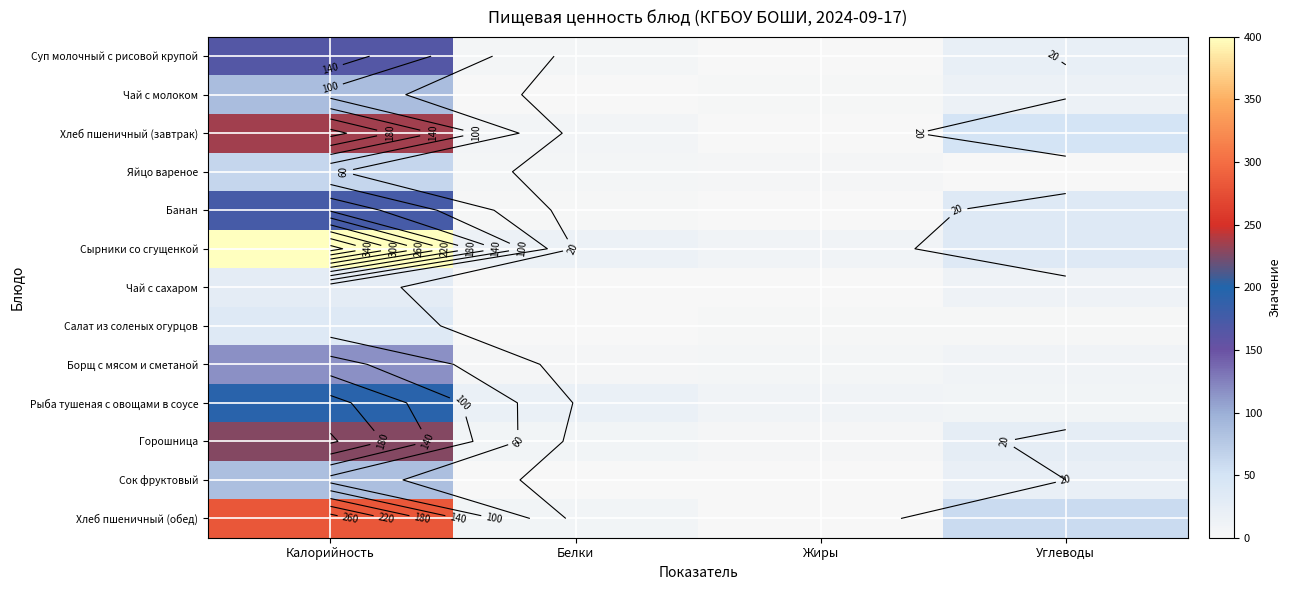

At which label does Чай с сахаром first exceed 14?

Калорийность